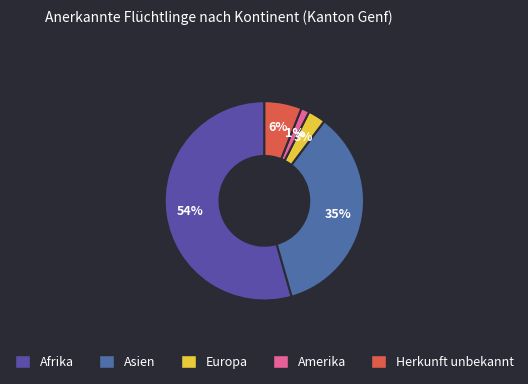

Which slice is the largest?

Afrika